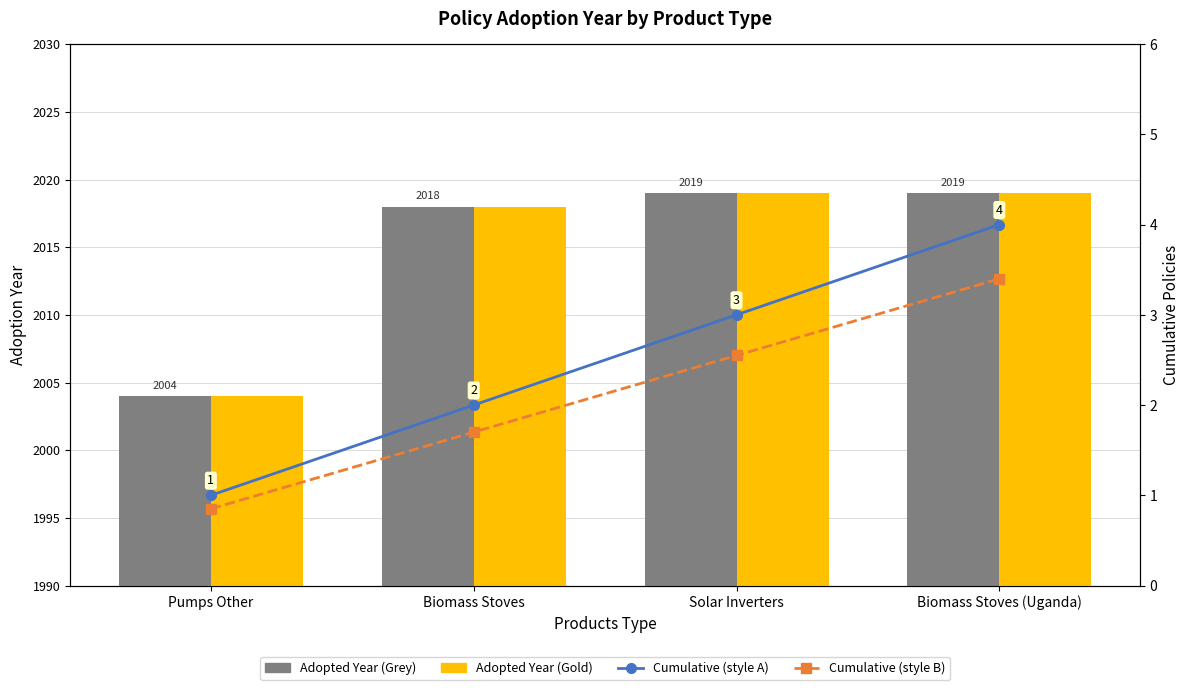

Does the chart contain any negative values?

No